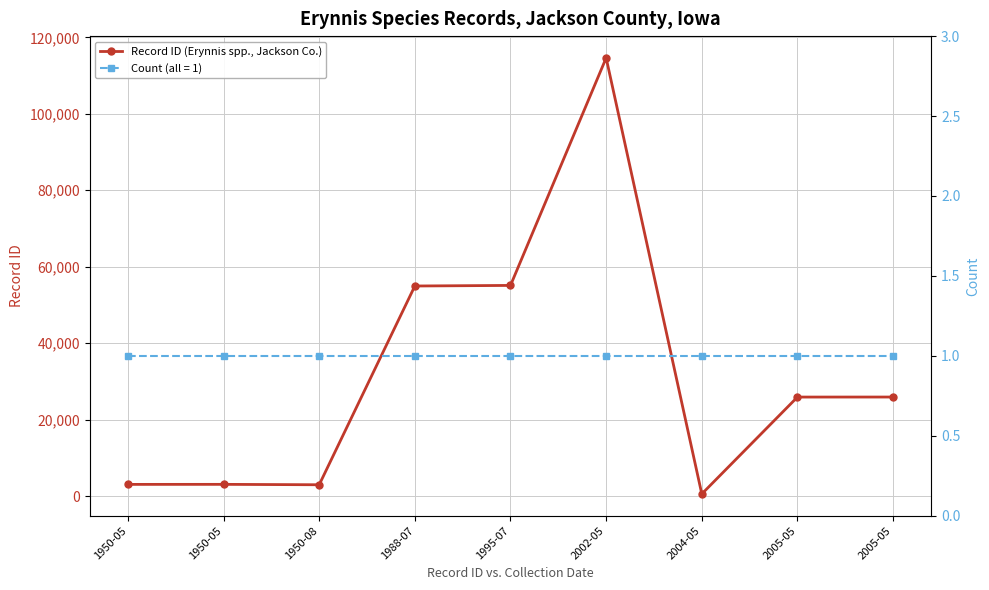

Which label corresponds to the largest value in the chart?

2002-05